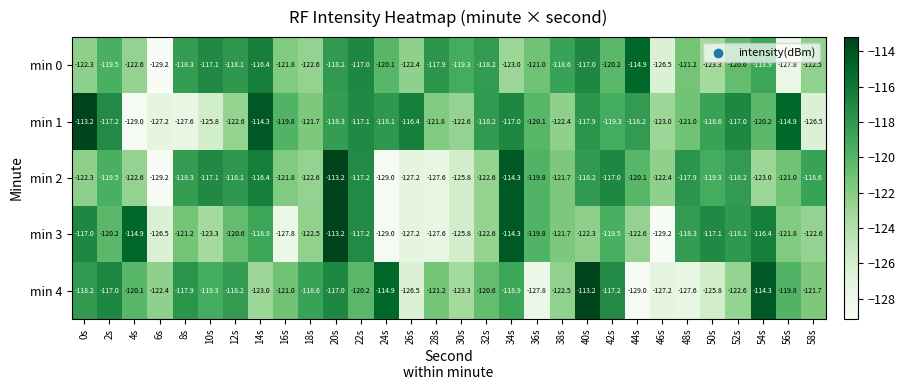

Where does the min 4 series first go above -120?

0s